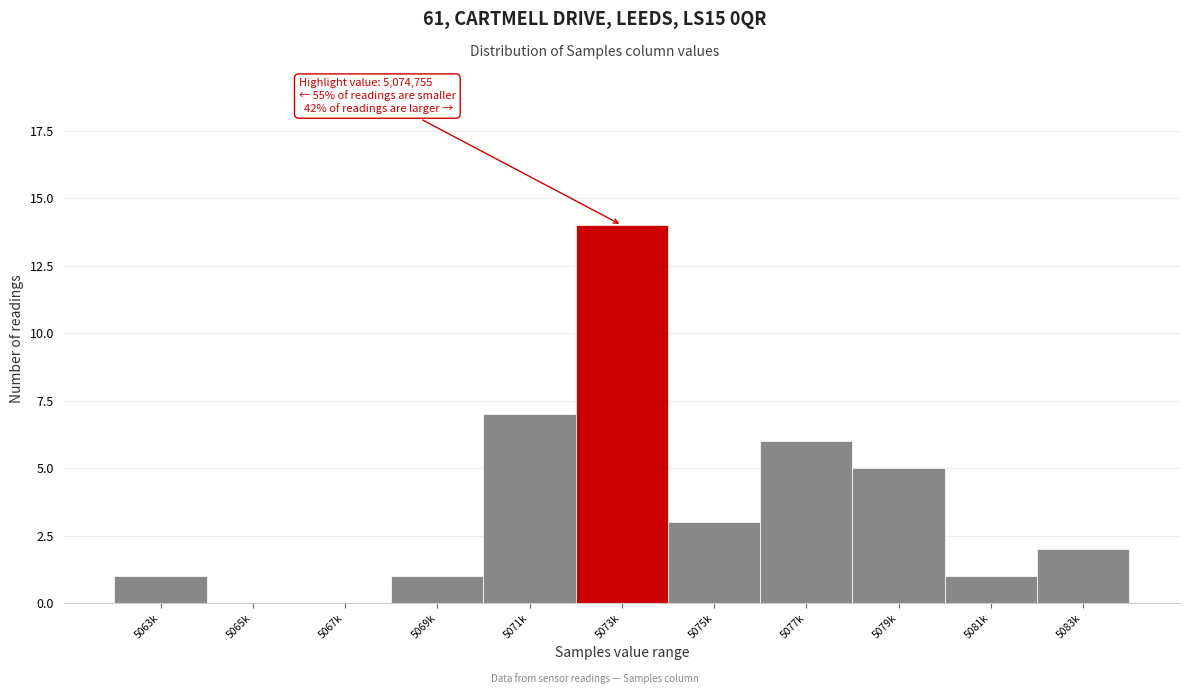

Reading right to left, extract all data points from this chart.

5083k=2	5081k=1	5079k=5	5077k=6	5075k=3	5073k=14	5071k=7	5069k=1	5067k=0	5065k=0	5063k=1